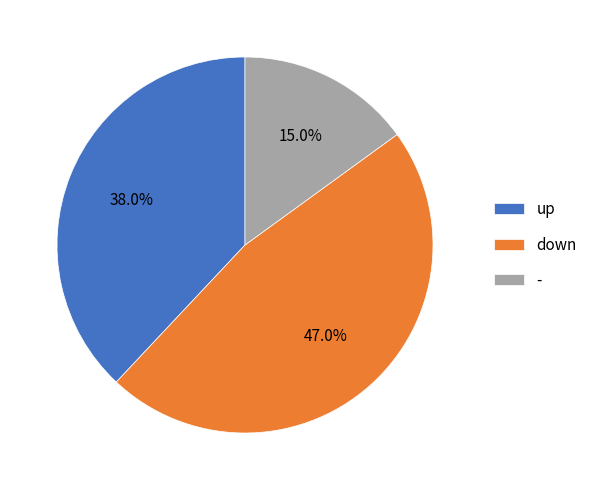

Which has a higher value, - or up?

up